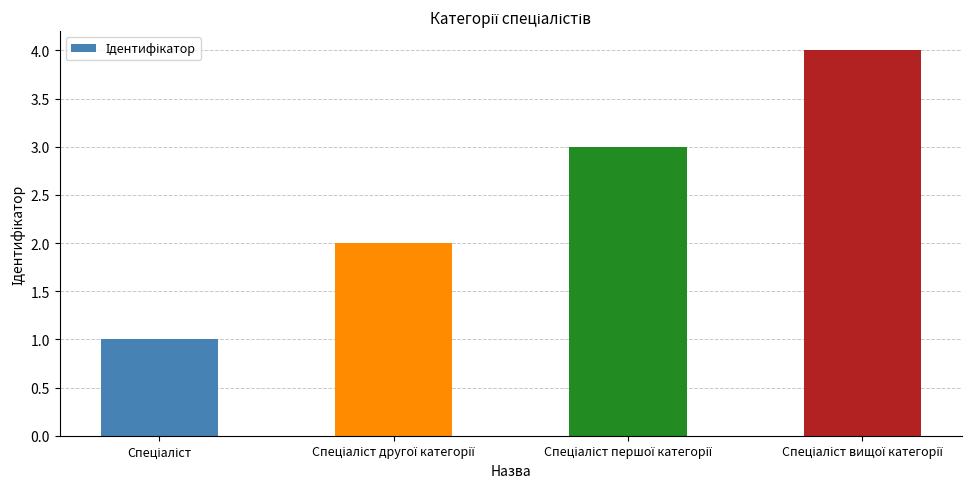

What is the greatest value displayed?

4